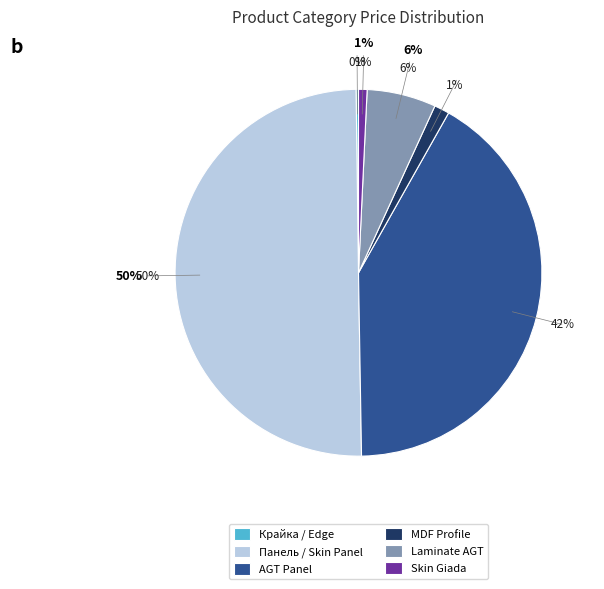

Is it true that Панель / Skin Panel is 37% of the pie?

False